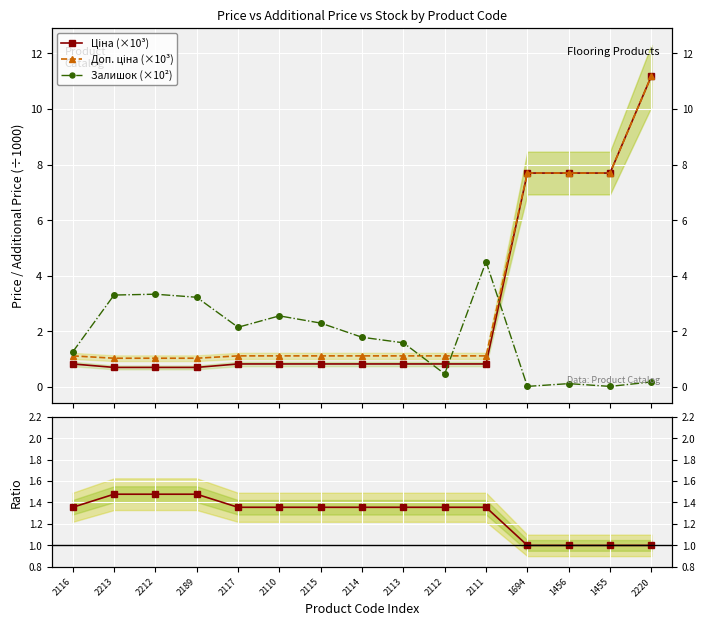

Rank the series at 1456 from lowest to highest value.

Залишок (×10²), Доп./Ціна ratio, Ціна (×10³), Доп. ціна (×10³)